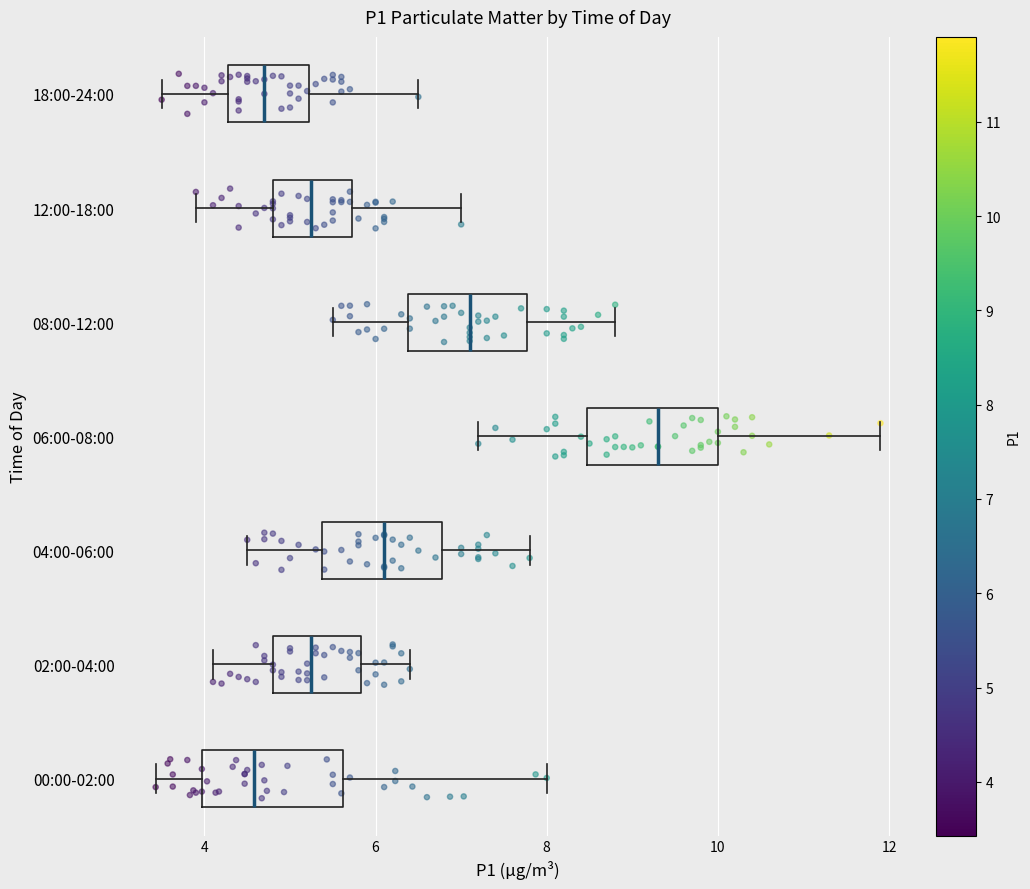

Reading bottom to top, read every box against the x-axis: the position of its median line, the range the box covers, and the ends of its whiskers. The values are not printed on the chart, so give them approximately, as read against the axis.

00:00-02:00: median 4.6, box 4.0 to 5.6, whiskers 3.4 to 8.0
02:00-04:00: median 5.2, box 4.8 to 5.8, whiskers 4.2 to 6.4
04:00-06:00: median 6.2, box 5.4 to 6.8, whiskers 4.6 to 7.8
06:00-08:00: median 9.4, box 8.4 to 10.0, whiskers 7.2 to 12.0
08:00-12:00: median 7.2, box 6.4 to 7.8, whiskers 5.6 to 8.8
12:00-18:00: median 5.2, box 4.8 to 5.8, whiskers 4.0 to 7.0
18:00-24:00: median 4.8, box 4.2 to 5.2, whiskers 3.6 to 6.6